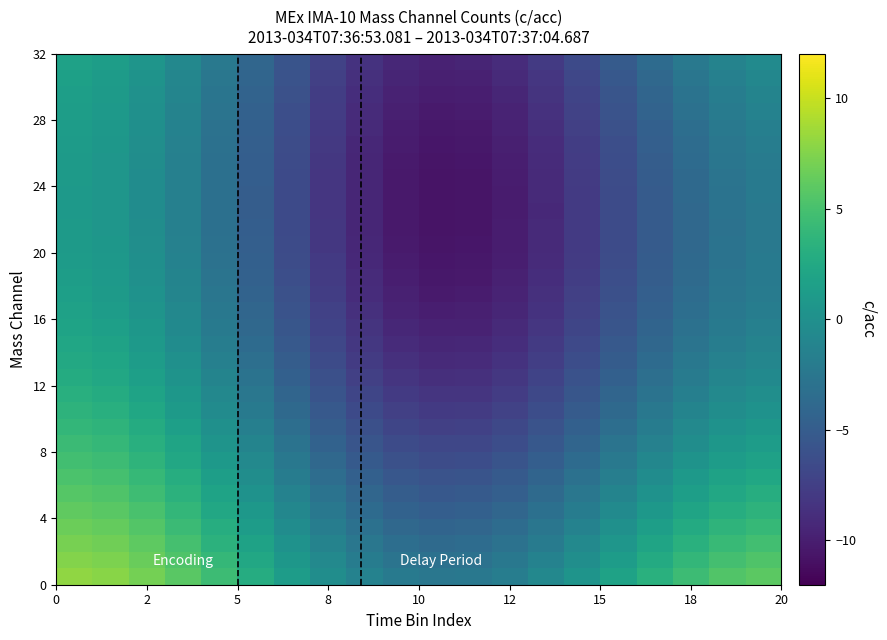

How many data points does each series have?

20